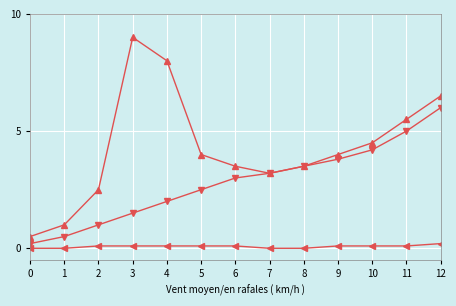

Which category has the highest value across all series?

3